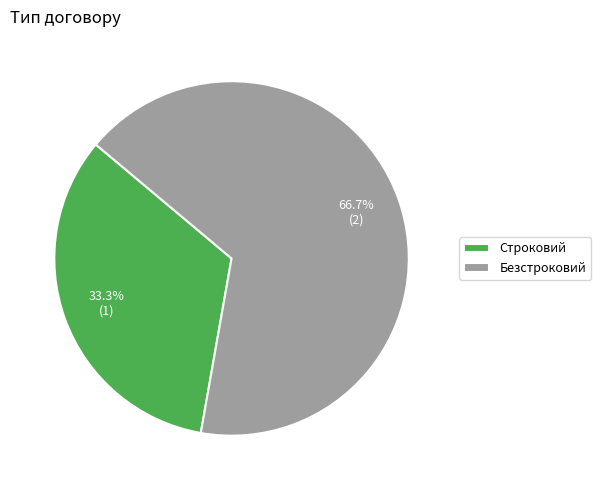

To the nearest percent, what percentage of the pie is Безстроковий?

67%